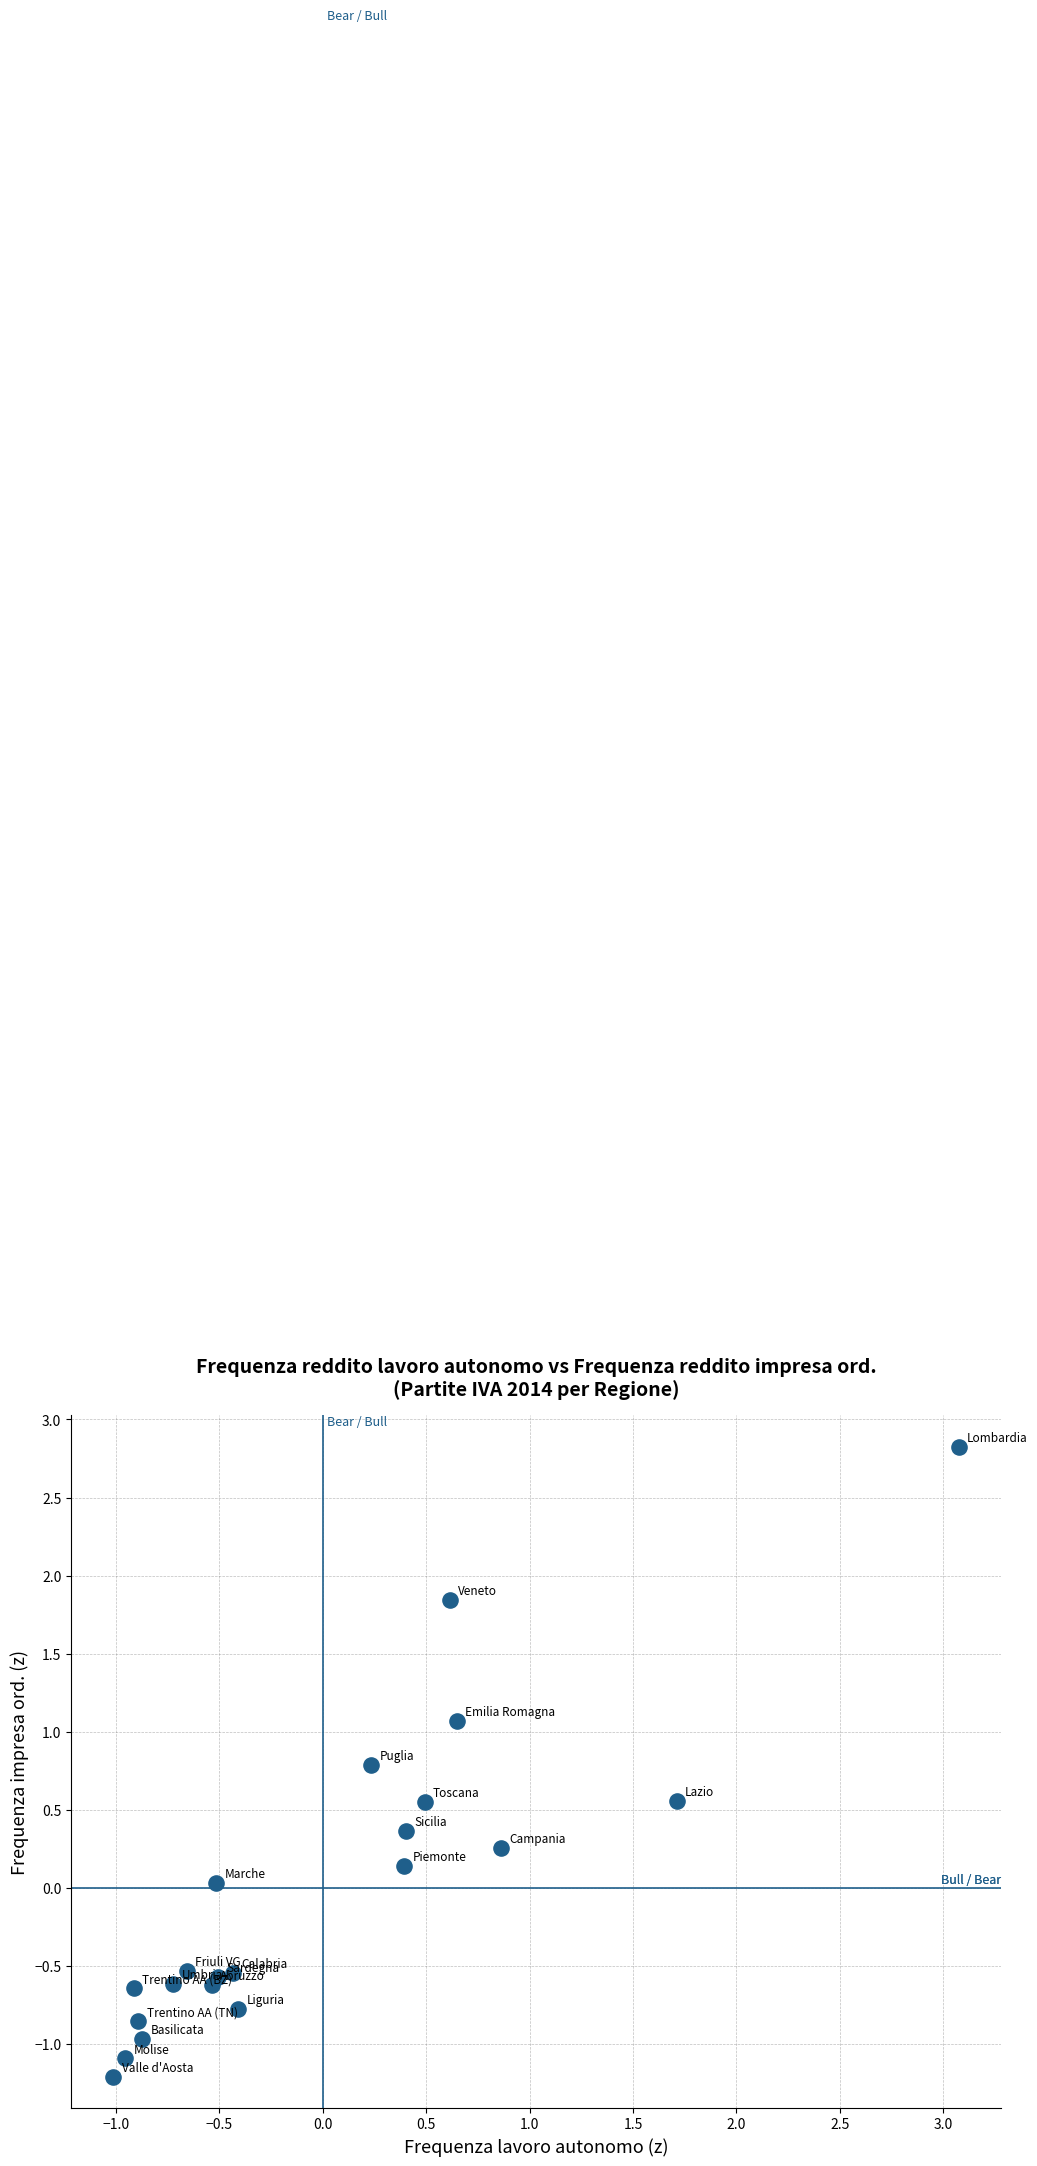

What is the range of Y values (max minus min)?

4.0